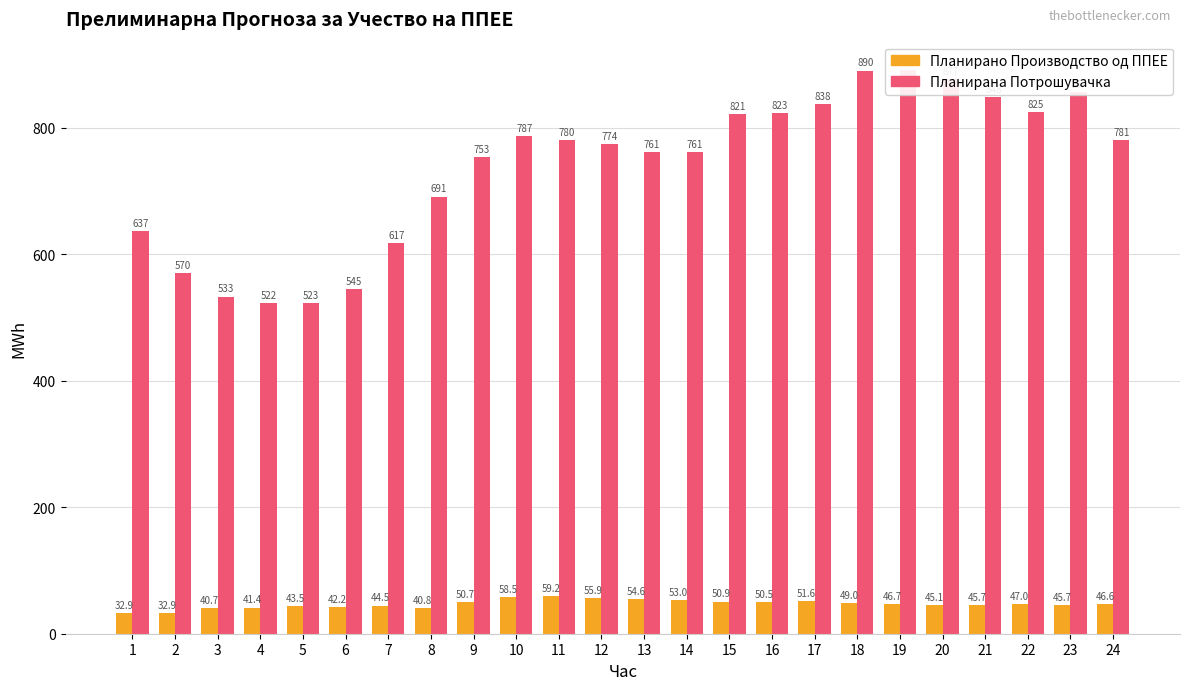

The Планирано Производство од ППЕЕ series shows 68.3 at 4. True or false?

False